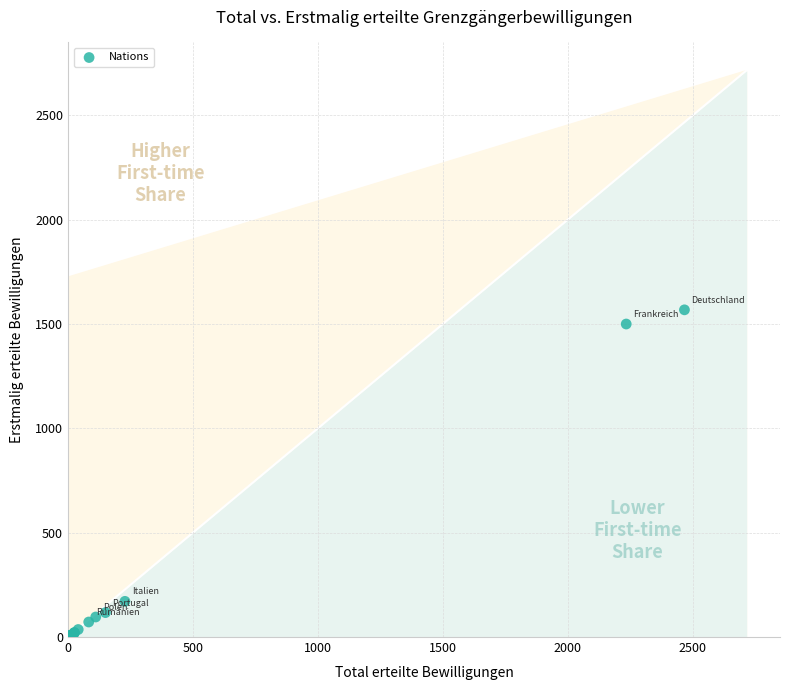

What Y value in the scatter plot is closest to 784?

171